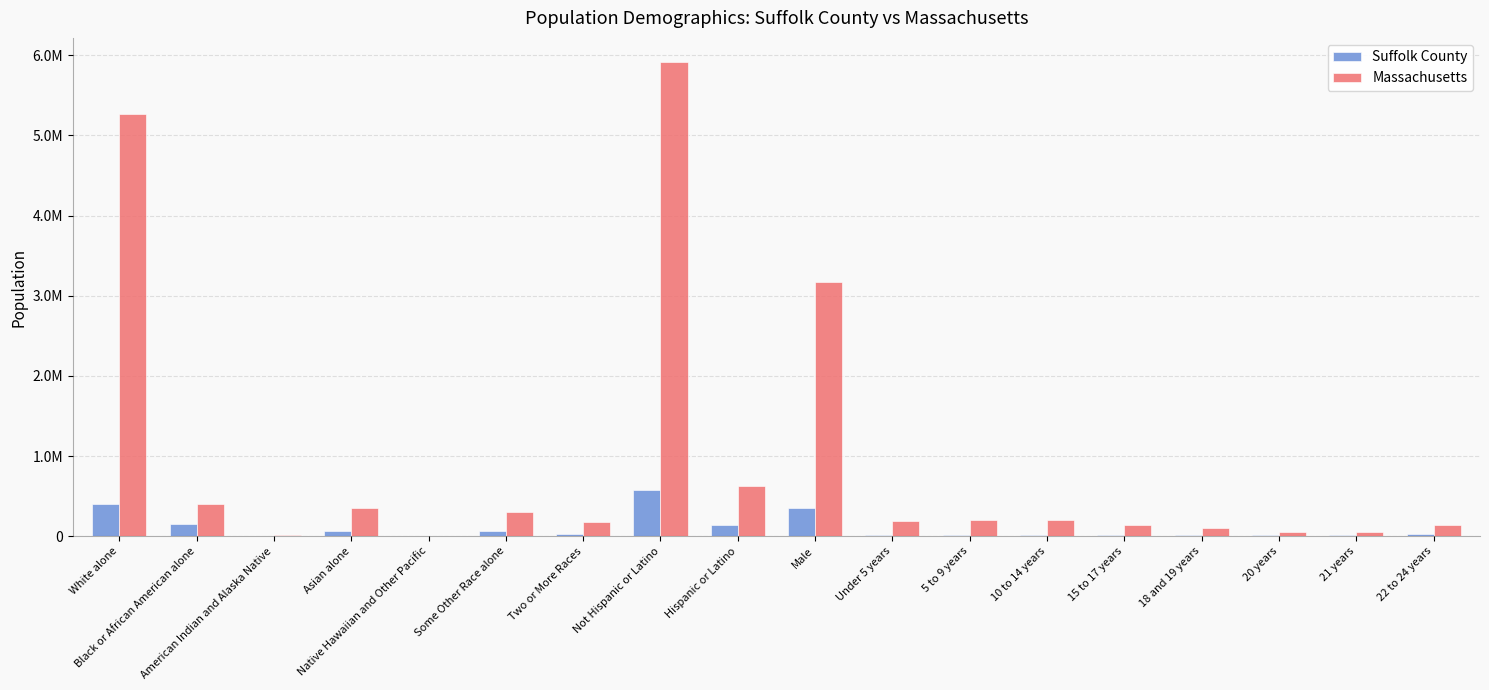

At 22 to 24 years, list the series in order from largest to smallest.

Massachusetts, Suffolk County